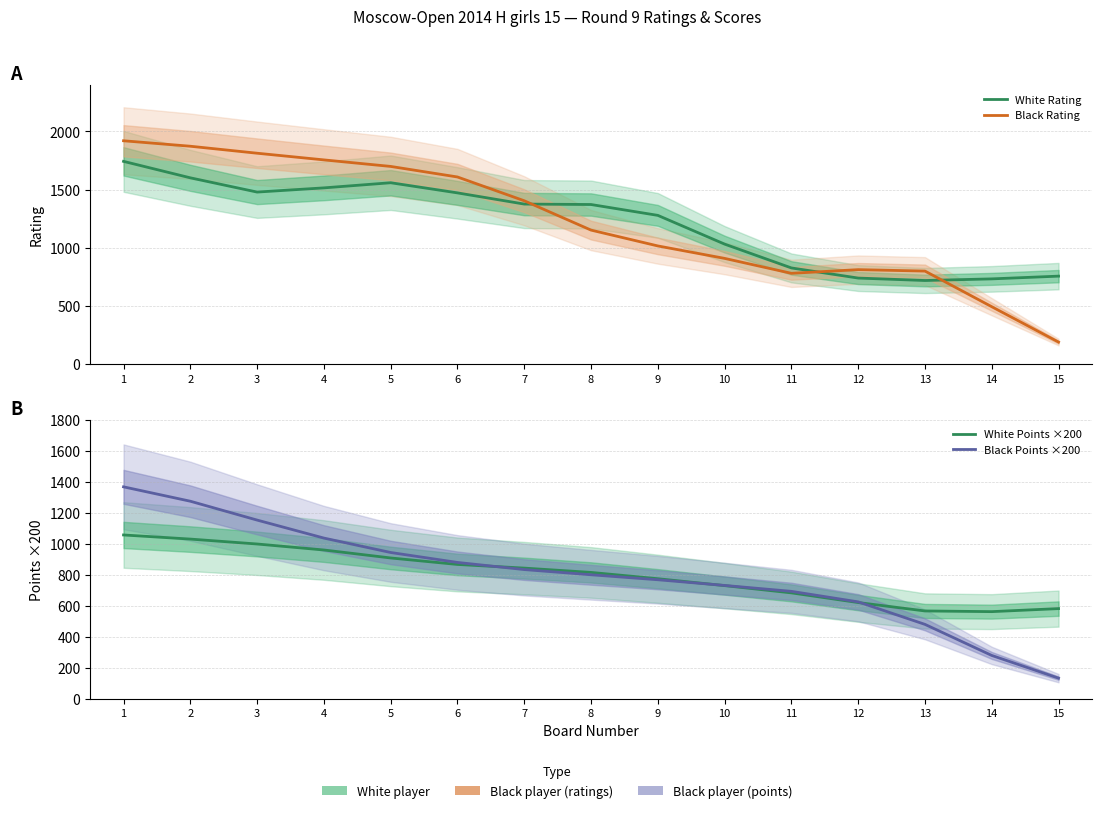

True or false: Black Points ×200 and Black Rating cross at least once.

False